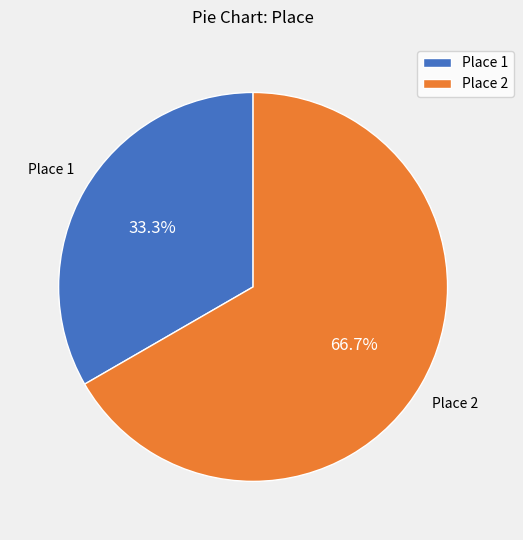

Between Place 2 and Place 1, which is larger?

Place 2